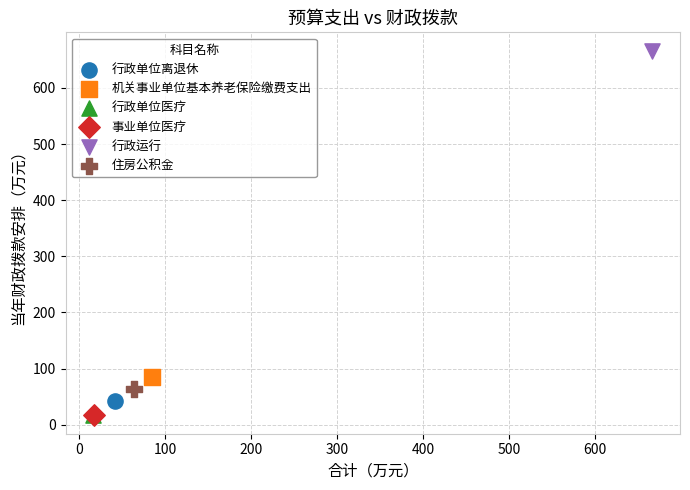

What are all the series names shown in the legend?

行政单位离退休, 机关事业单位基本养老保险缴费支出, 行政单位医疗, 事业单位医疗, 行政运行, 住房公积金